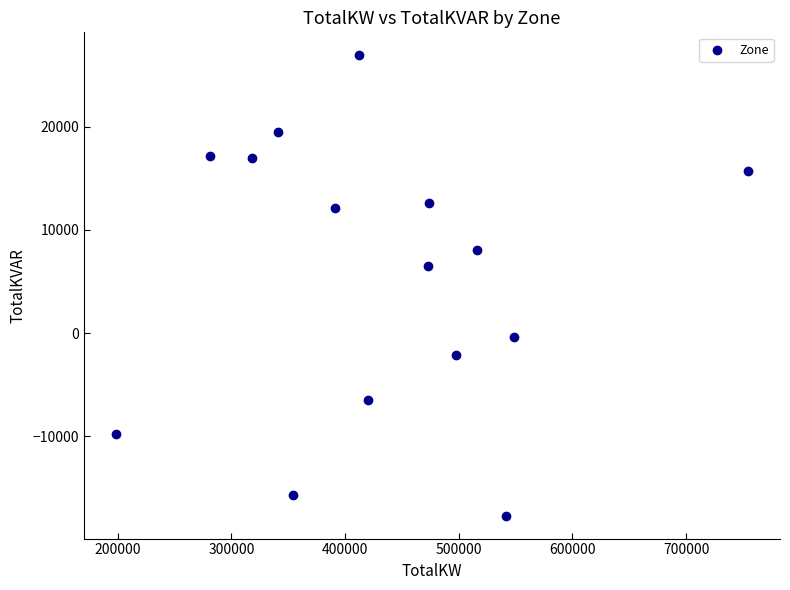

What is the range of Y values (max minus min)?

44617.5